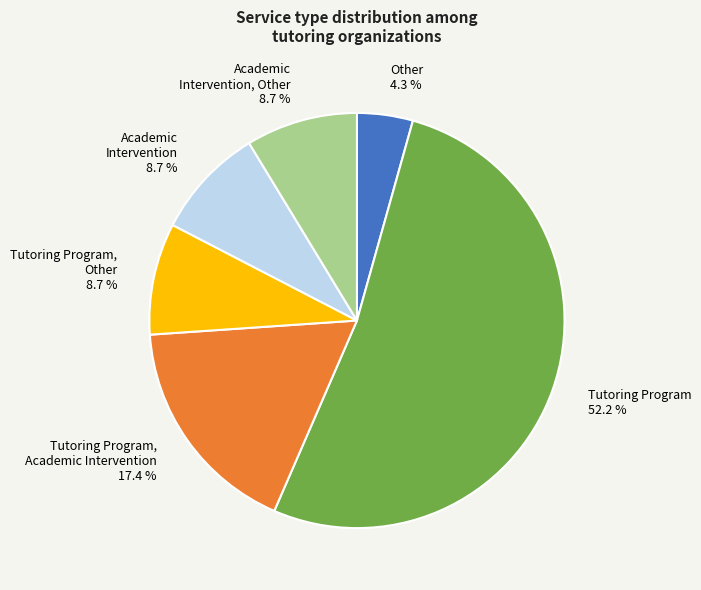

Which slice is the largest?

Tutoring Program